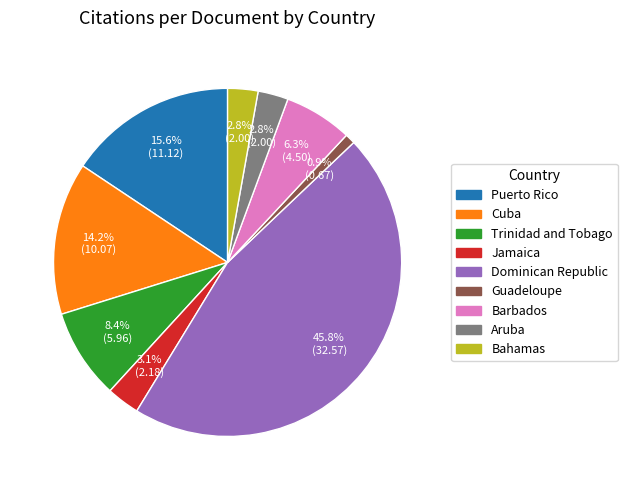

Is there a majority slice in this chart?

No